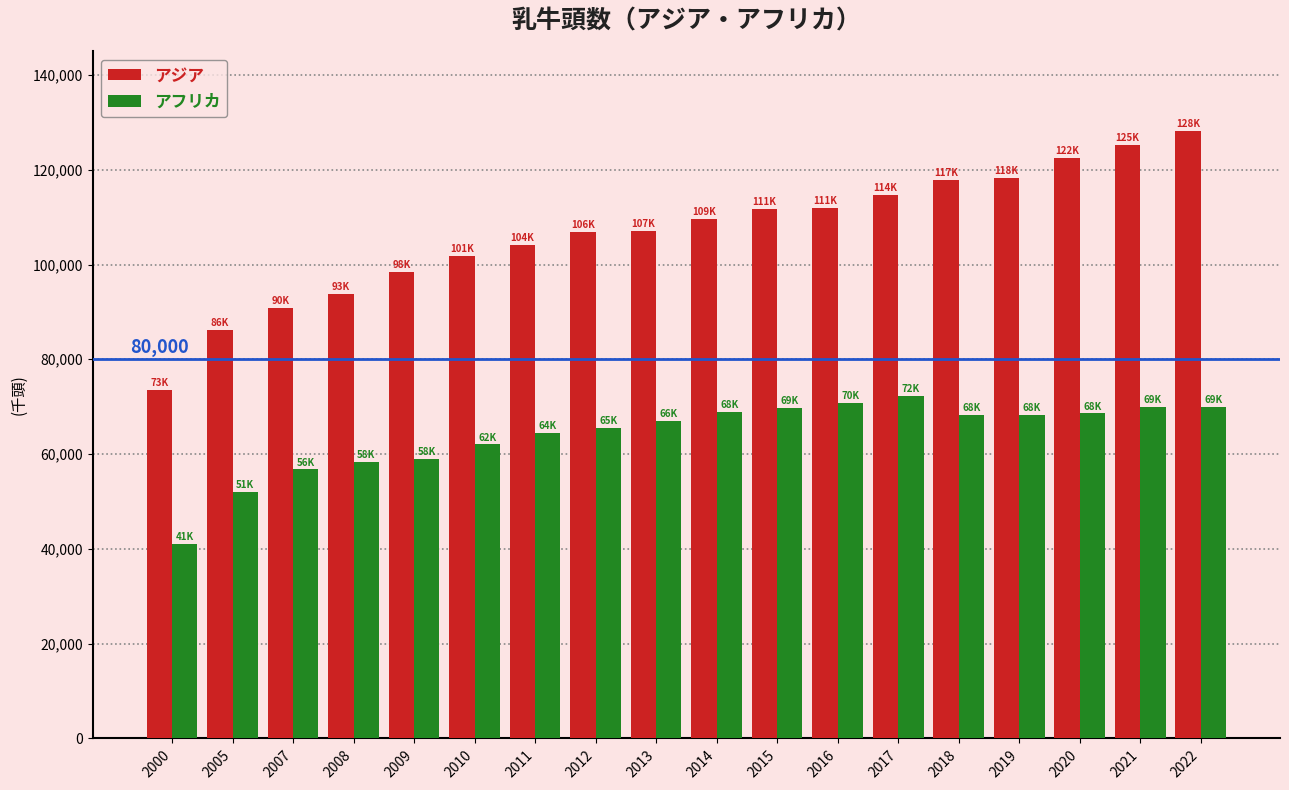

True or false: アフリカ has a value of 46799 at 2016.

False